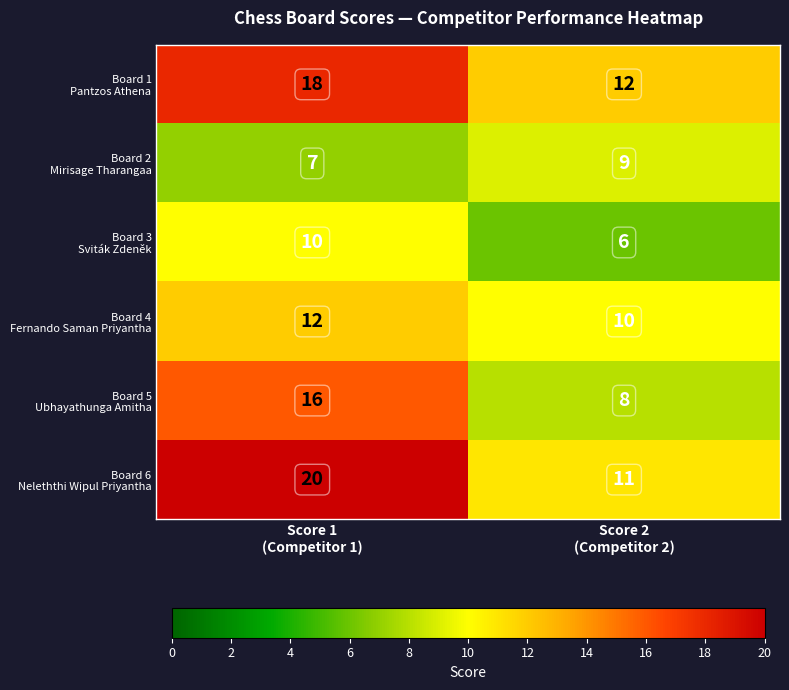

What is the minimum value shown in the chart?

6